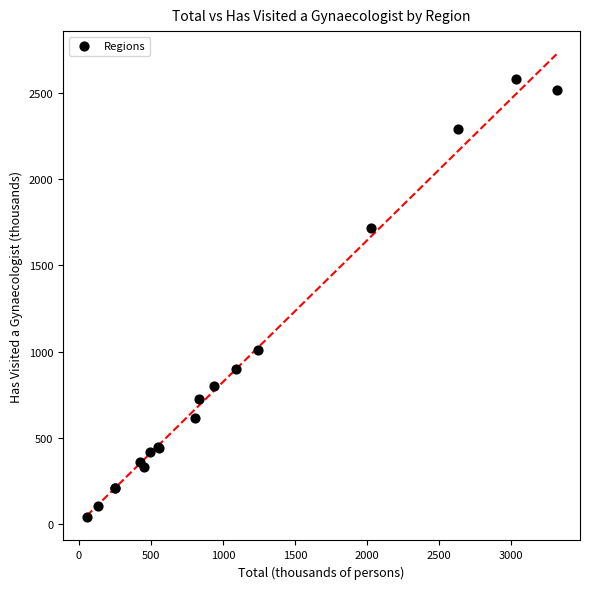

What Y value in the scatter plot is closest to 1311?

1009.2